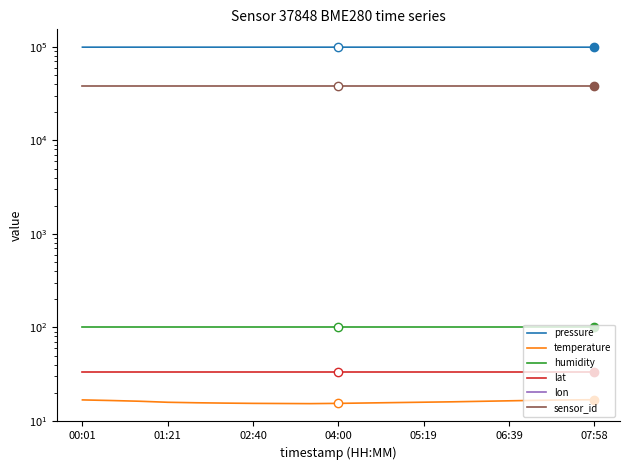

True or false: humidity and temperature cross at least once.

False